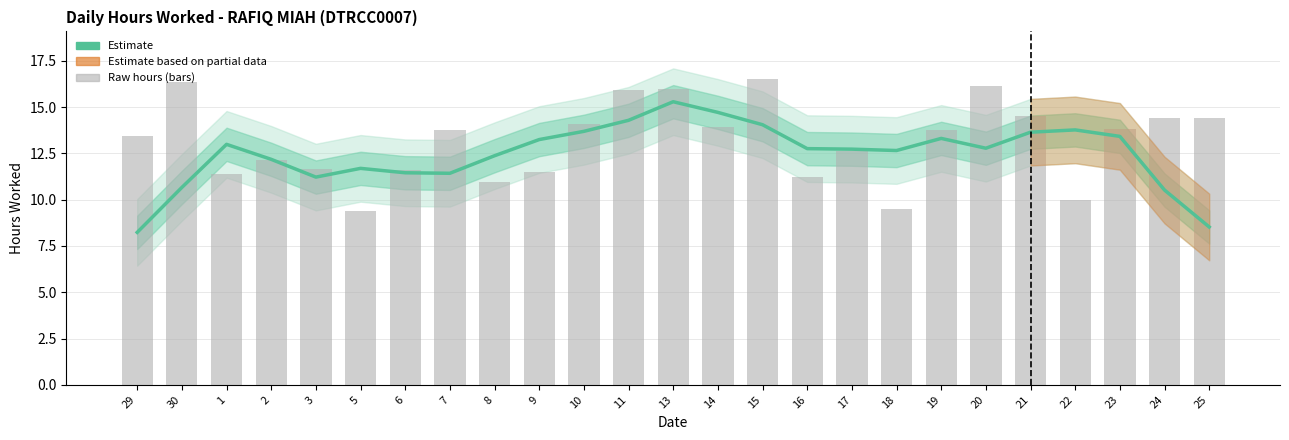

Between 18 and 15, which is larger?

15